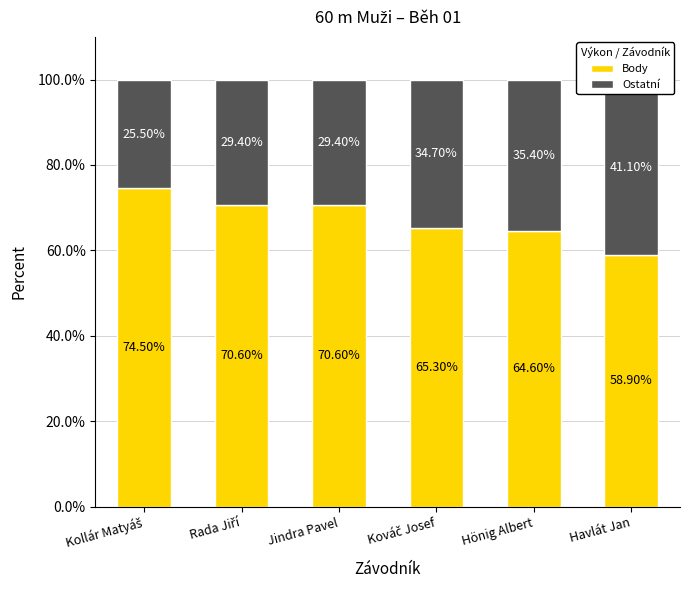

What is the minimum value shown in the chart?

25.5